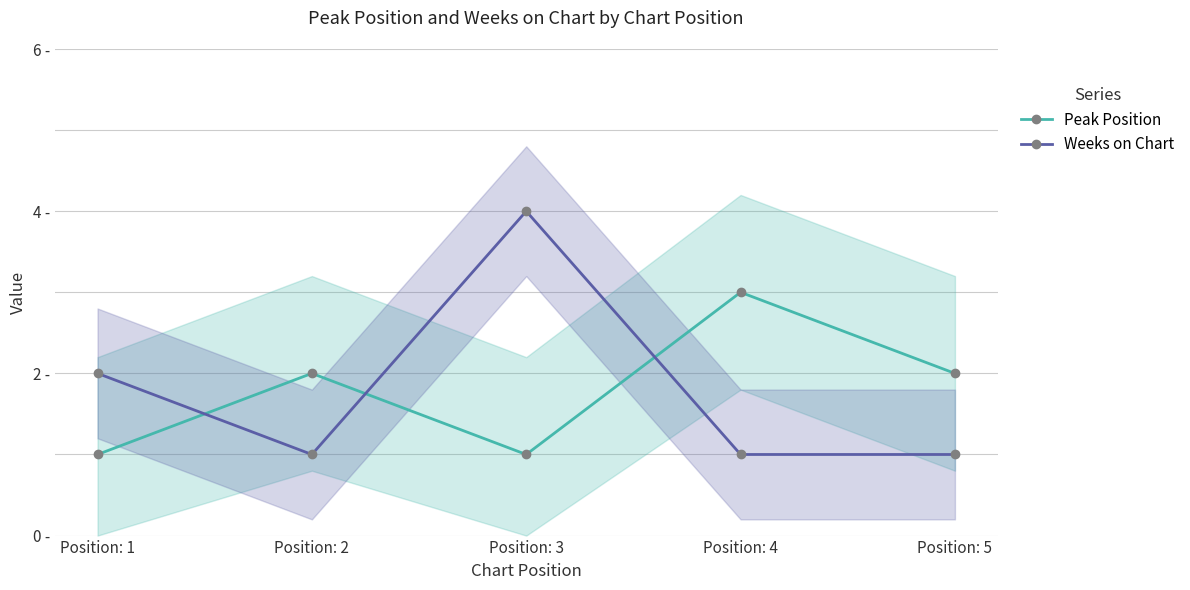

At which label does Peak Position reach its minimum?

Position: 1